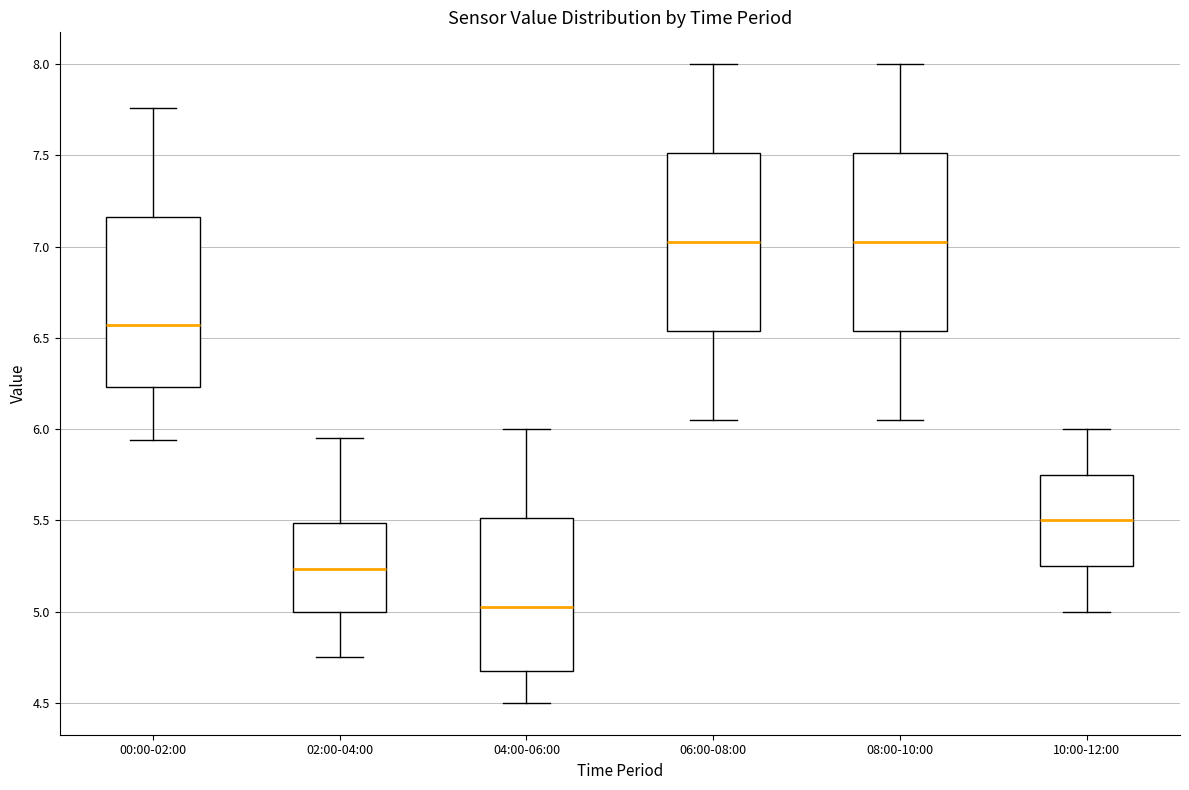

Where does the lower whisker of the box for 02:00-04:00 end on the y-axis? The values are not printed on the chart, so give them approximately, as read against the axis.

4.75